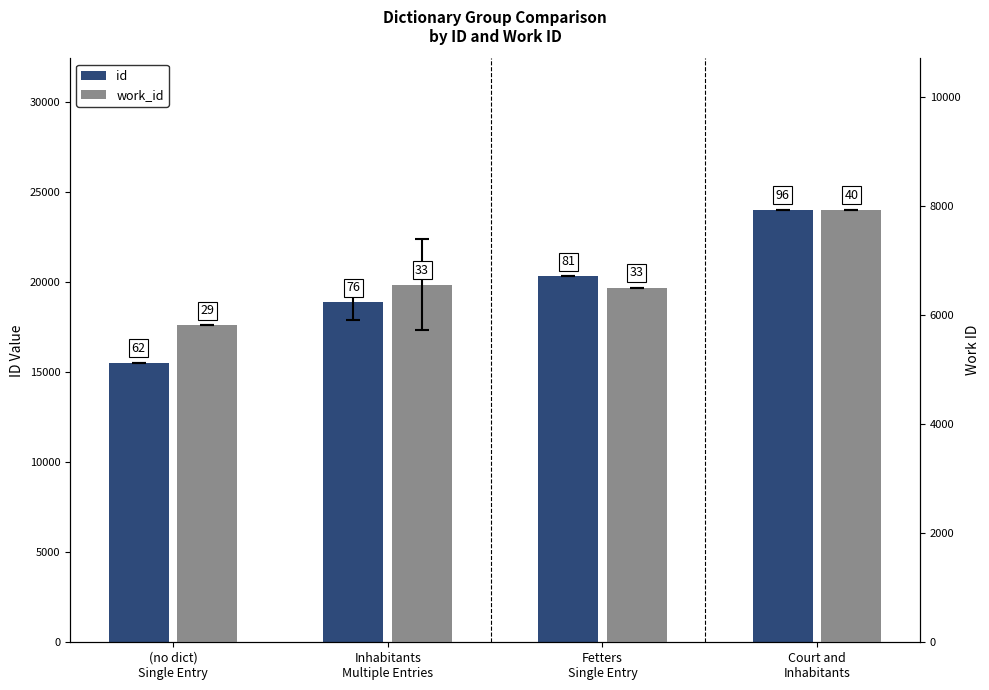

Which has a higher value, Fetters
Single Entry or (no dict)
Single Entry?

Fetters
Single Entry